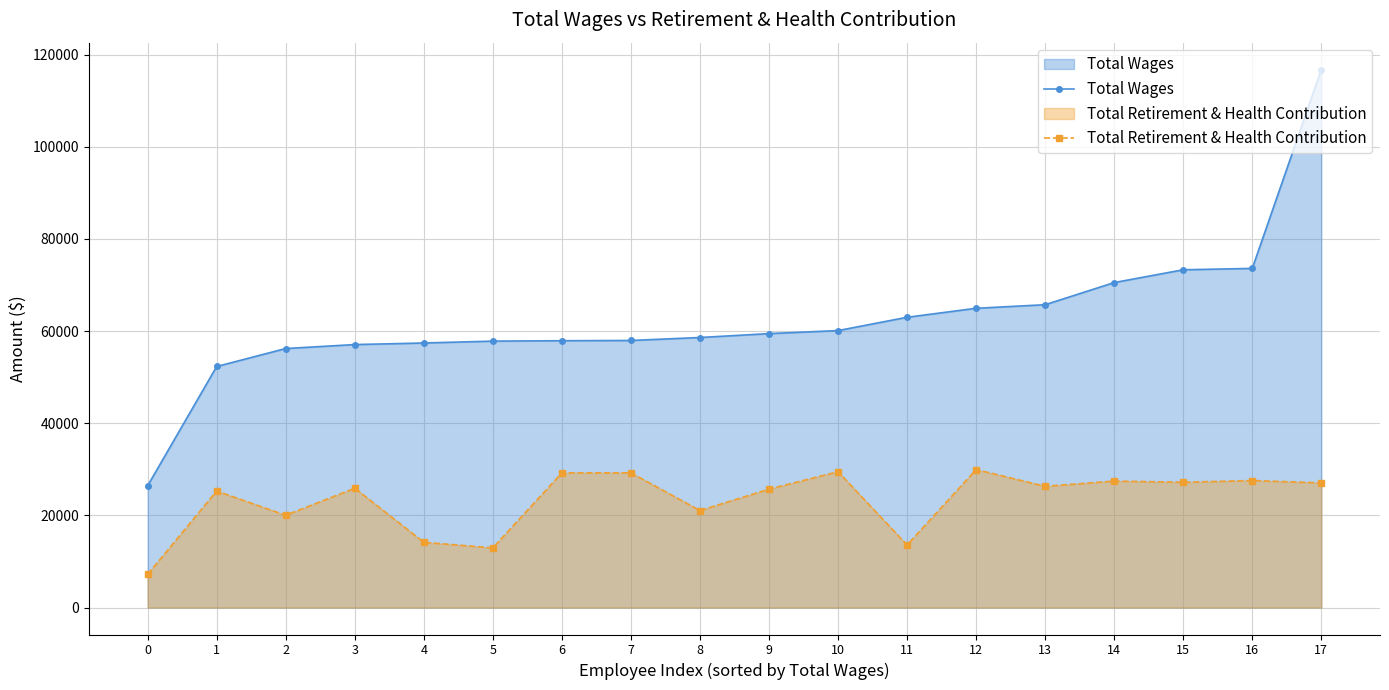

How many series are shown in this chart?

2